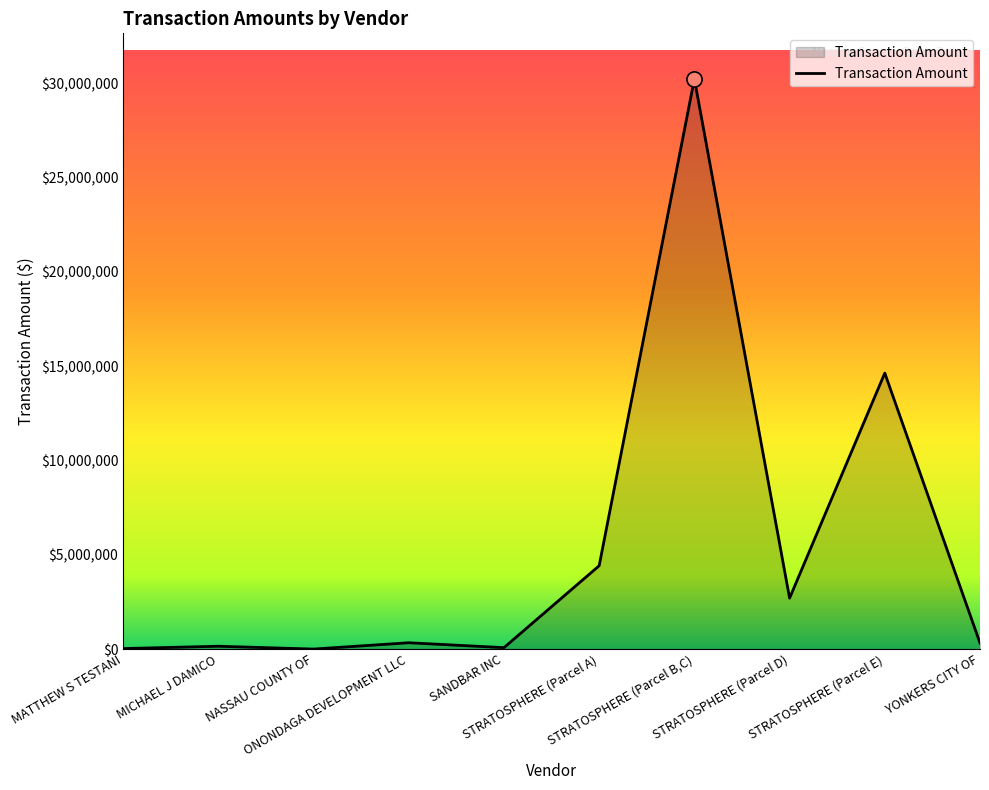

What is the change in value from MICHAEL J DAMICO to STRATOSPHERE (Parcel E)?

+14478358.1